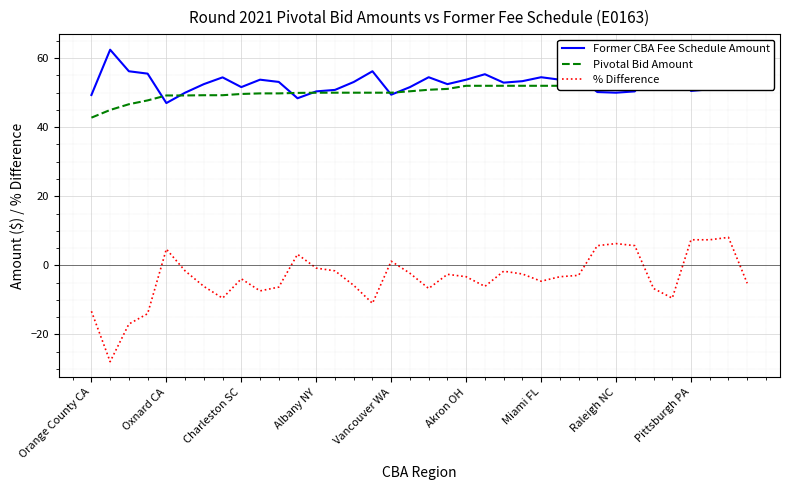

What is the approximate value of Former CBA Fee Schedule Amount at Vancouver WA?

49.4